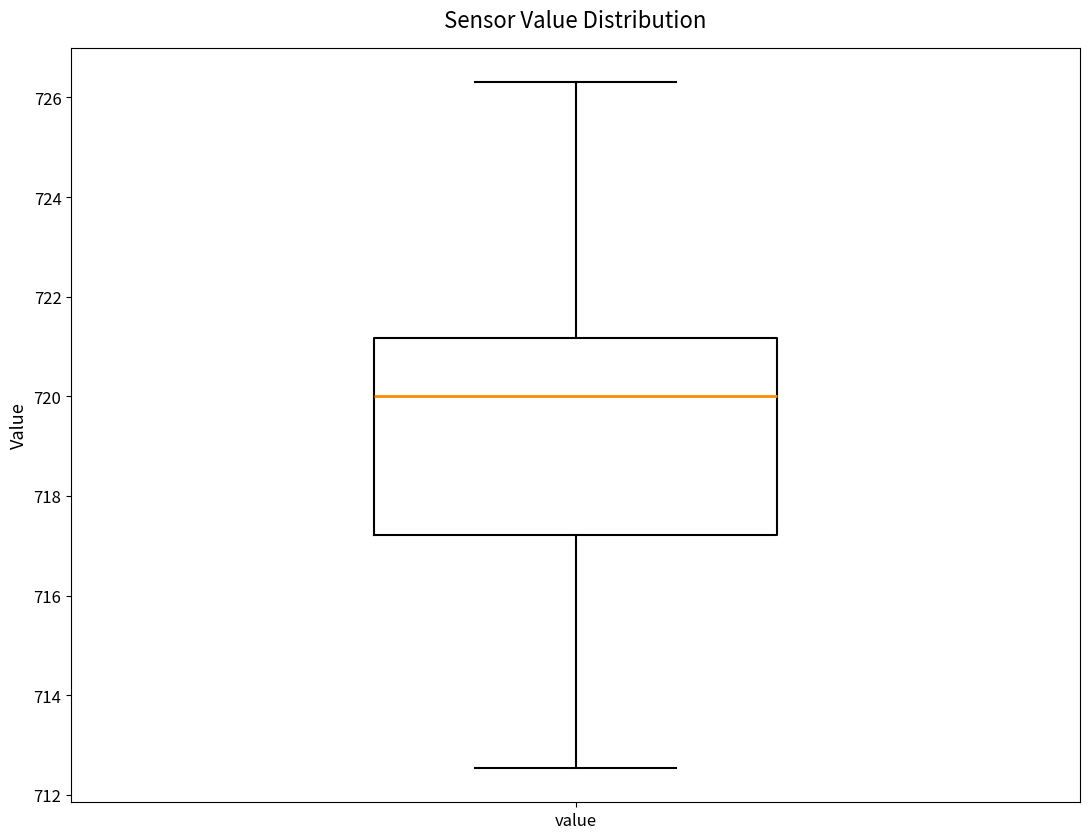

Read this box plot against the y-axis: the position of the median line, the range covered by the box, and the ends of both whiskers. The values are not printed on the chart, so give them approximately, as read against the axis.

median 720.0, box 717.2 to 721.2, whiskers 712.6 to 726.4